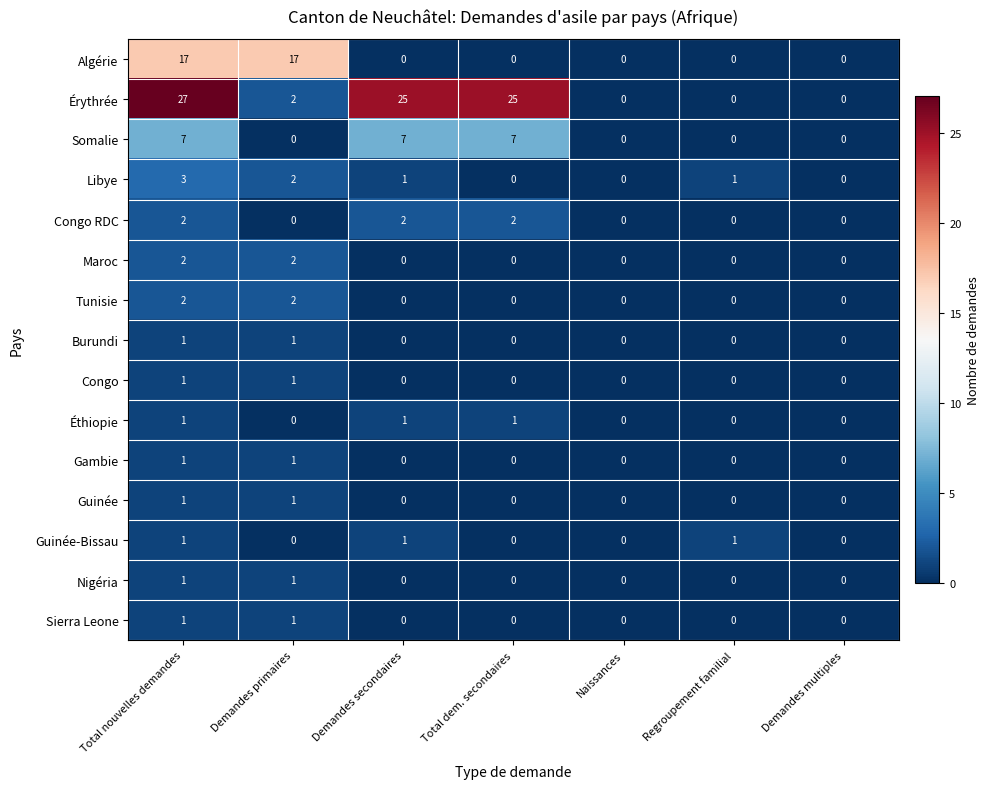

What is the approximate value of Érythrée at Total nouvelles demandes, to the nearest 10?

30